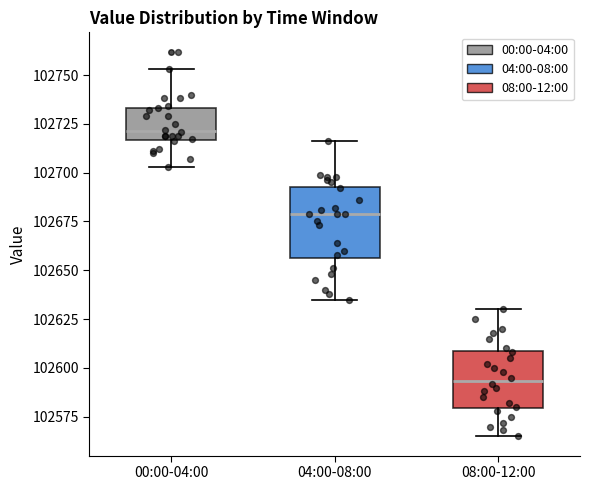

Where does the upper whisker of the box for 00:00-04:00 end on the y-axis? The values are not printed on the chart, so give them approximately, as read against the axis.

102755